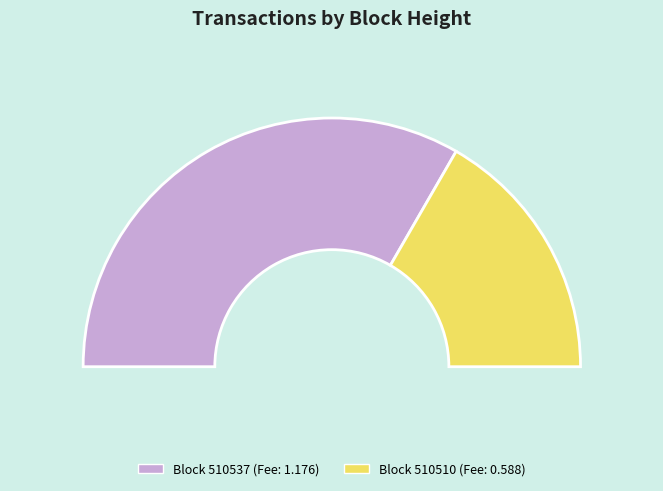

How many slices are in this pie chart?

2